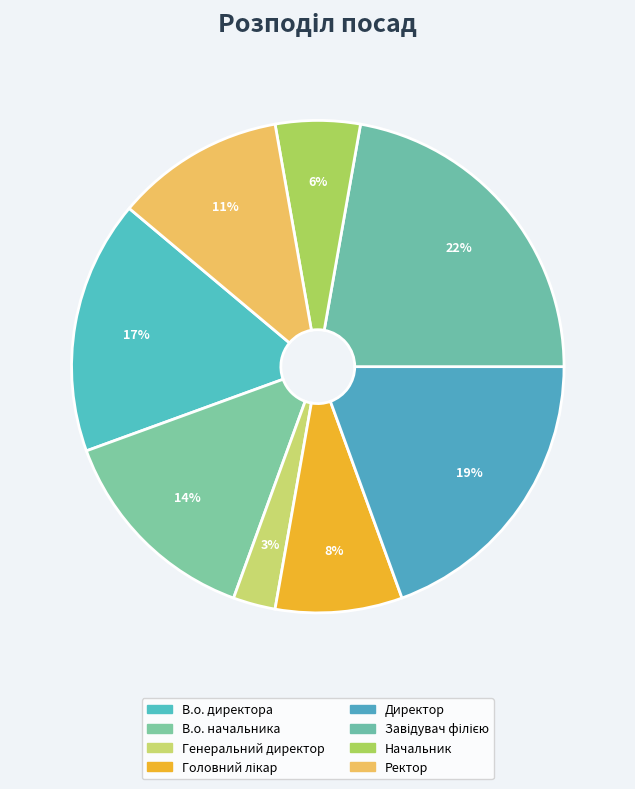

Which slice is the smallest?

Генеральний директор